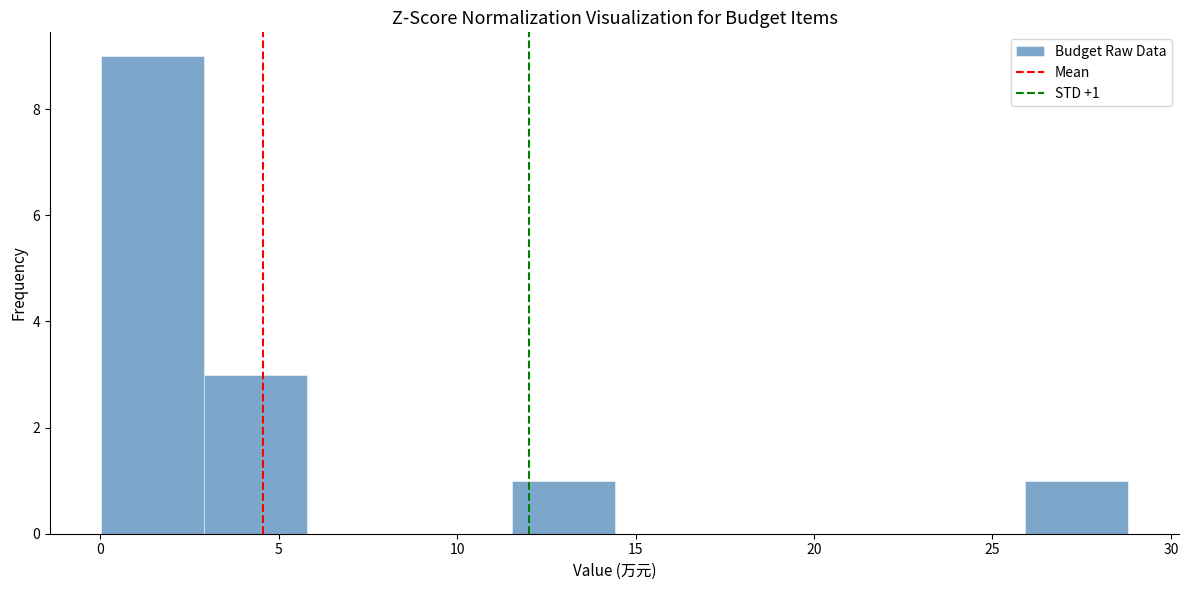

Which range on the x-axis has the tallest bar?

0.0 to 3.0